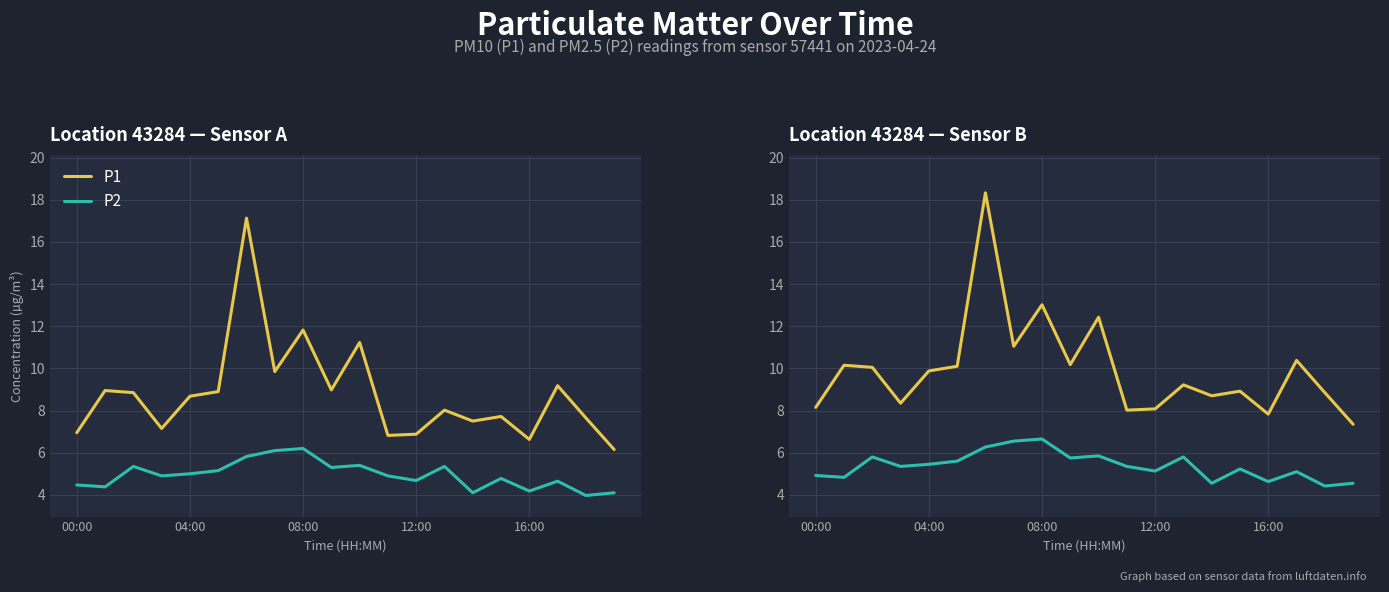

At which label is P2 closest to 5?

00:00